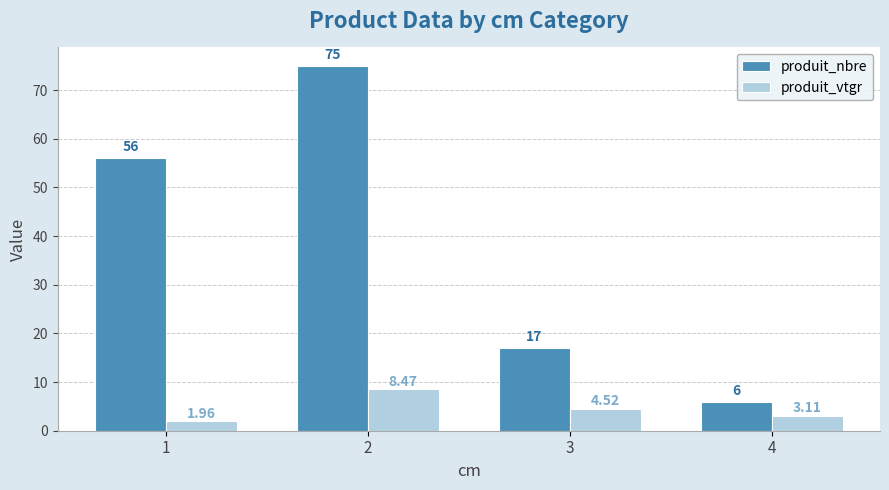

Is the value of produit_nbre at 4 greater than the value of produit_vtgr at 3?

Yes